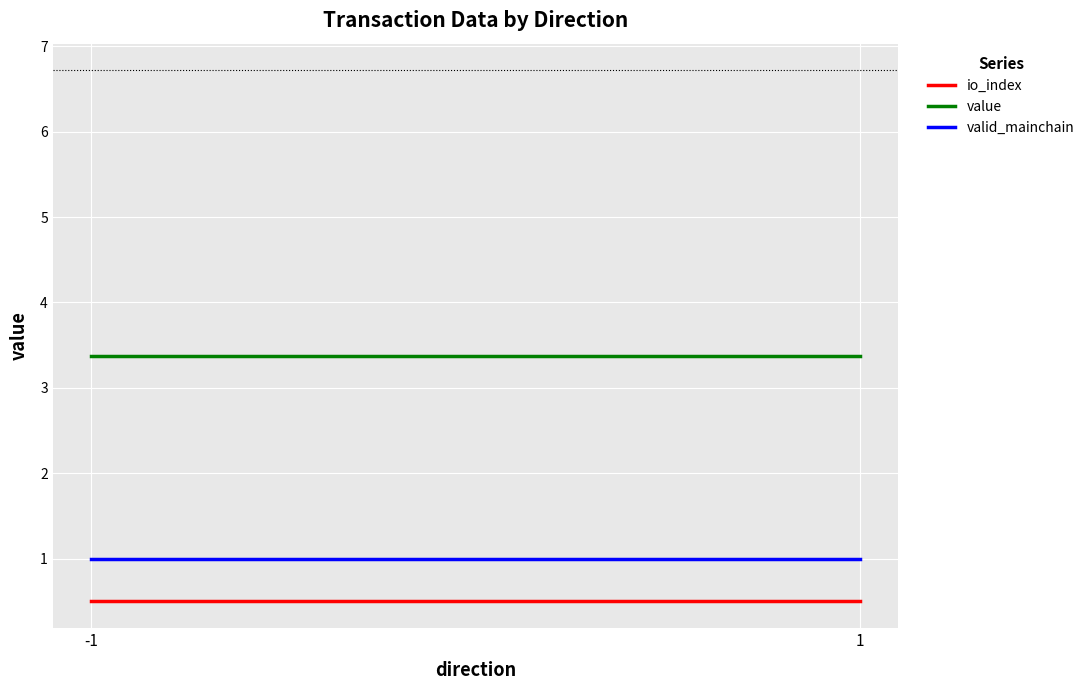

Between -1 and 1, which series saw the biggest shift?

io_index